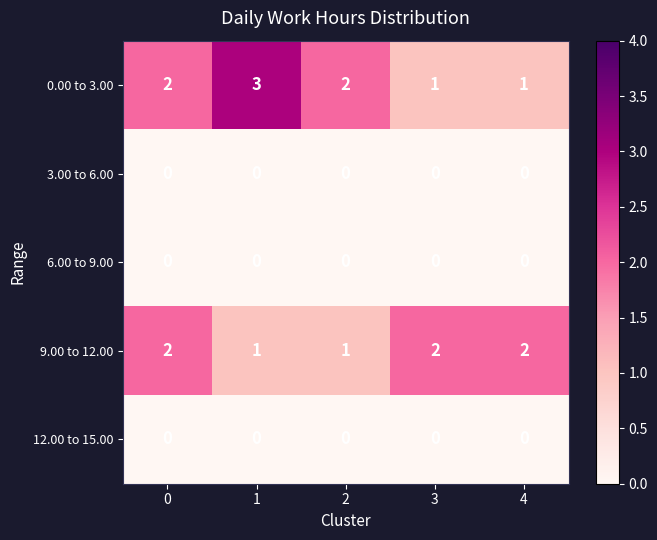

What is the spread (max minus min) of values at 1?

3